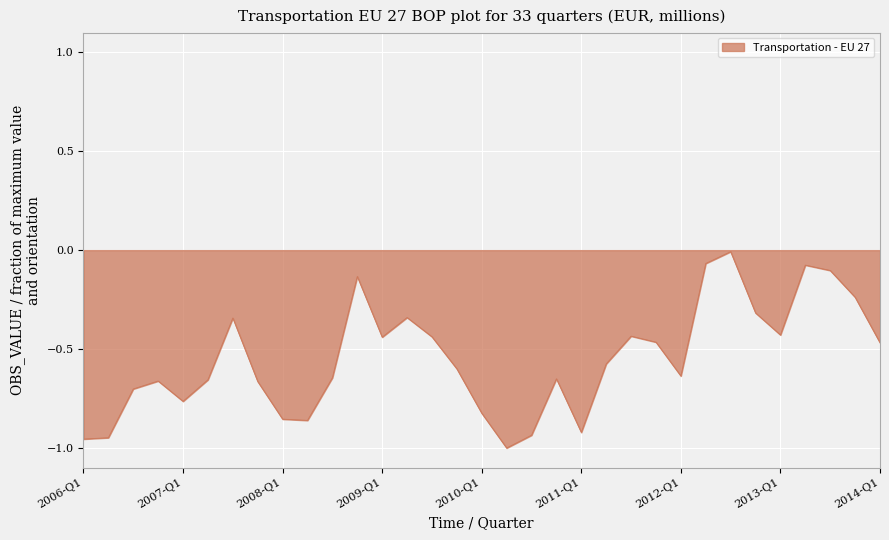

What is the value of the 24th point from the left?

-0.5